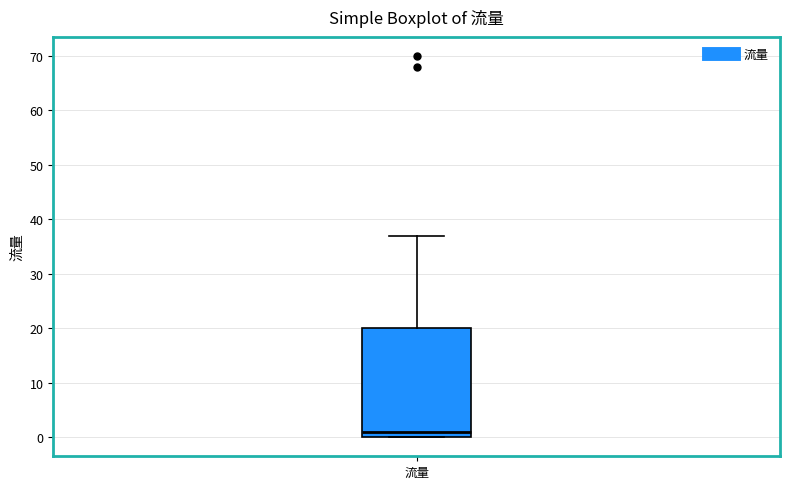

Where does the upper whisker of the box for 流量 end on the y-axis? The values are not printed on the chart, so give them approximately, as read against the axis.

37